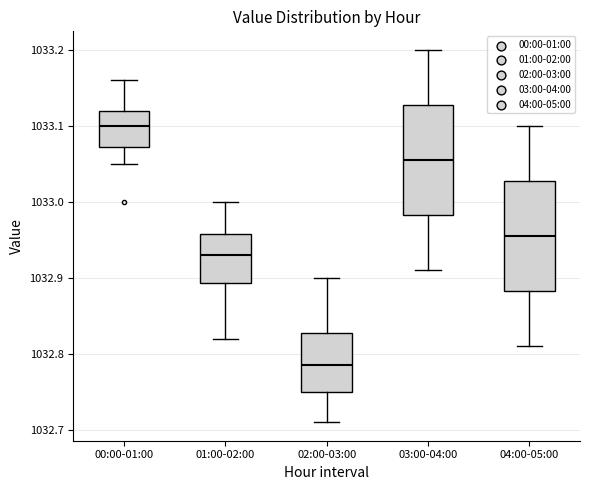

Reading left to right, read every box against the y-axis: the position of its median line, the range the box covers, and the ends of its whiskers. The values are not printed on the chart, so give them approximately, as read against the axis.

00:00-01:00: median 1033.10, box 1033.07 to 1033.12, whiskers 1033.05 to 1033.16
01:00-02:00: median 1032.93, box 1032.89 to 1032.96, whiskers 1032.82 to 1033.00
02:00-03:00: median 1032.79, box 1032.75 to 1032.83, whiskers 1032.71 to 1032.90
03:00-04:00: median 1033.06, box 1032.98 to 1033.13, whiskers 1032.91 to 1033.20
04:00-05:00: median 1032.96, box 1032.88 to 1033.03, whiskers 1032.81 to 1033.10